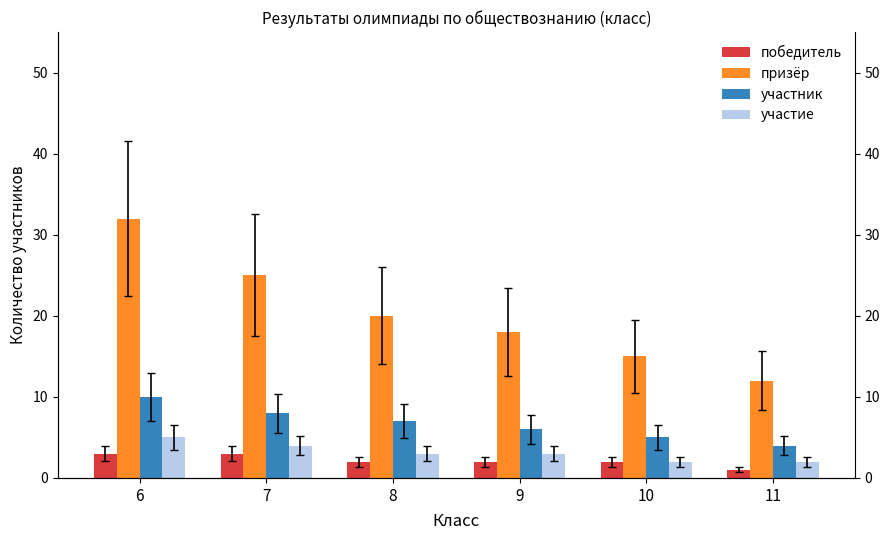

Which label corresponds to the smallest value in the chart?

11